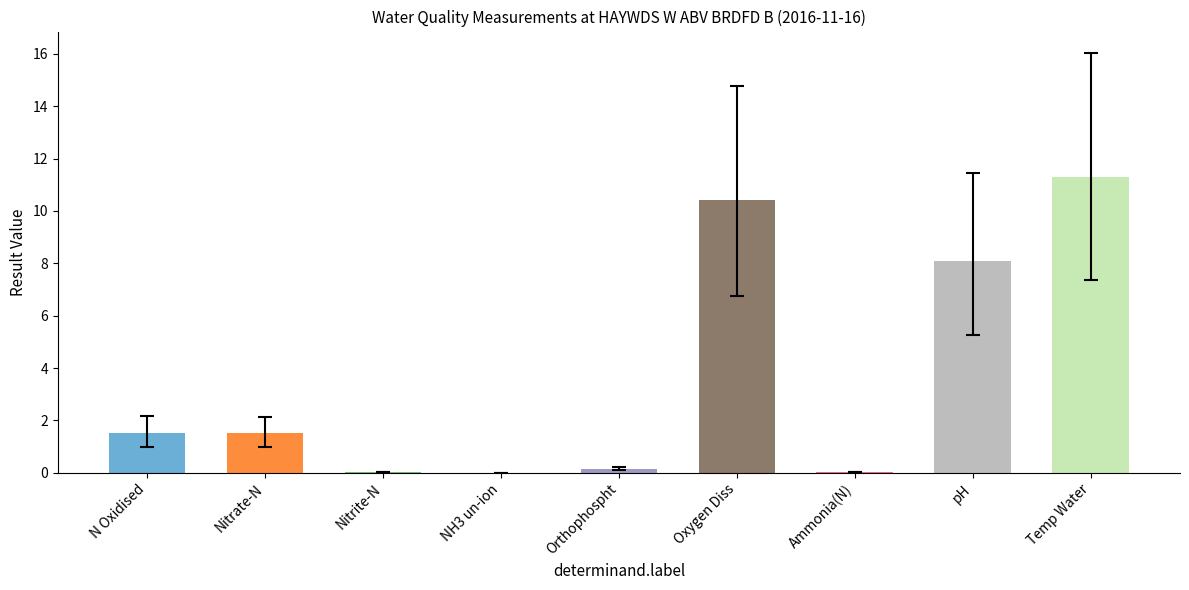

Is it true that the value at Nitrite-N is 0.0?

True